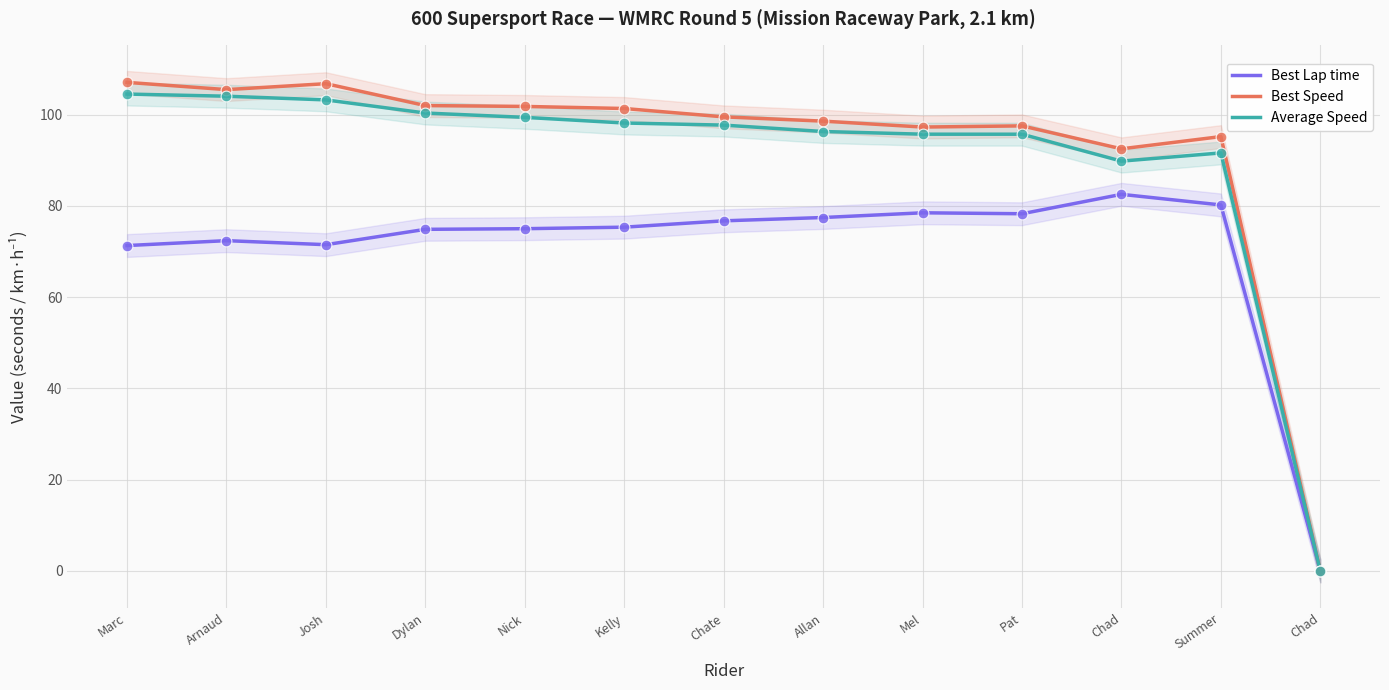

What are all the series names shown in the legend?

Best Lap time, Best Speed, Average Speed